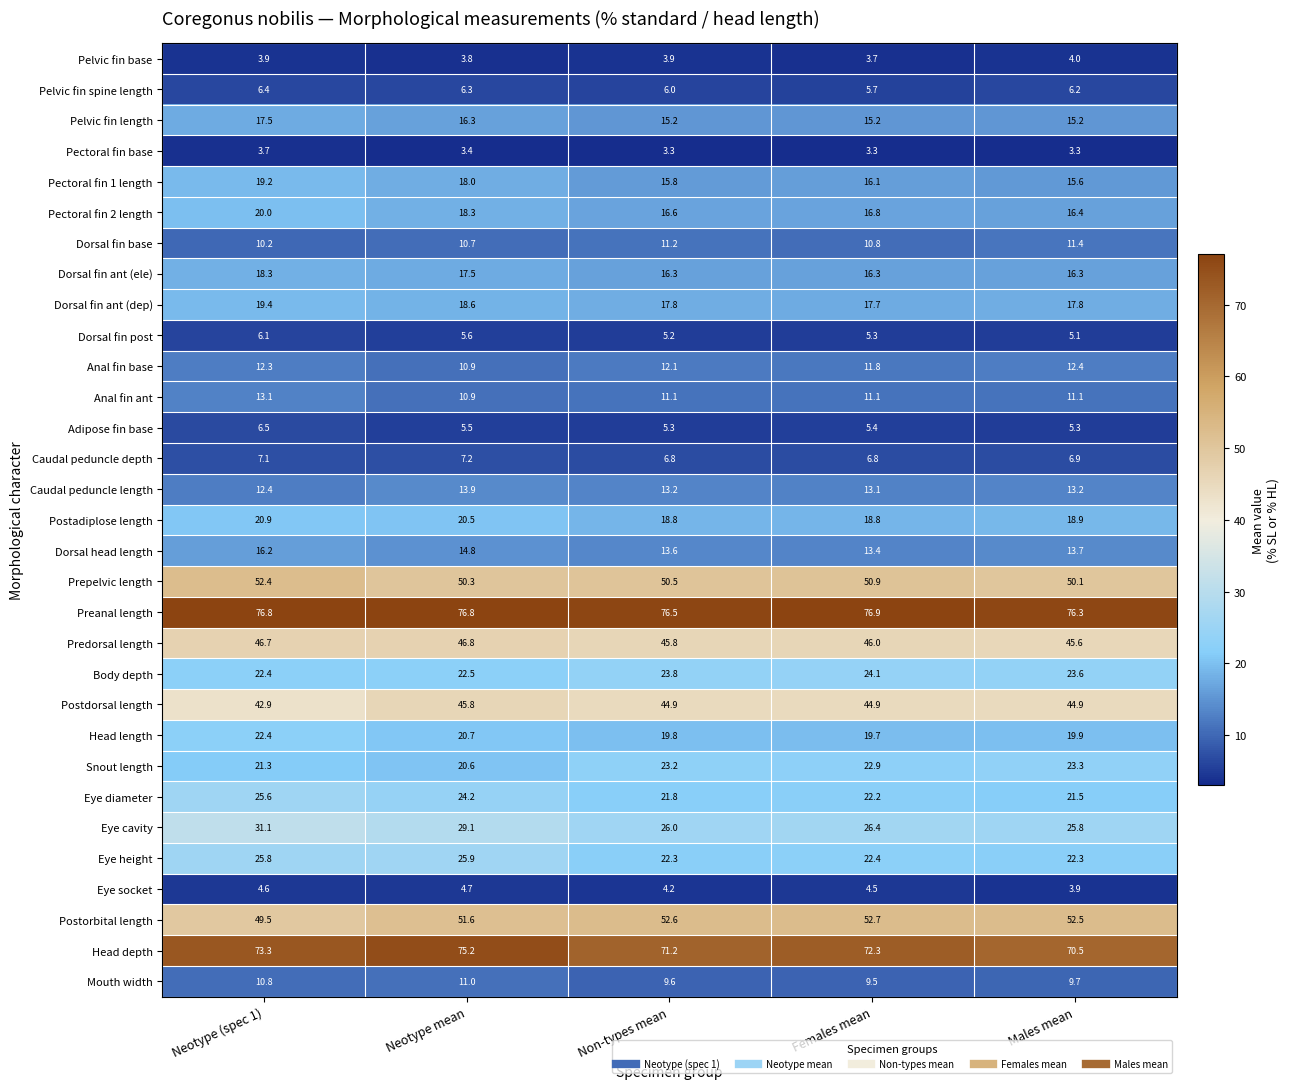

Rank the series by their maximum value, from lowest to highest.

Pectoral fin base, Pelvic fin base, Eye socket, Dorsal fin post, Pelvic fin spine length, Adipose fin base, Caudal peduncle depth, Mouth width, Dorsal fin base, Anal fin base, Anal fin ant, Caudal peduncle length, Dorsal head length, Pelvic fin length, Dorsal fin ant (ele), Pectoral fin 1 length, Dorsal fin ant (dep), Pectoral fin 2 length, Postadiplose length, Head length, Snout length, Body depth, Eye diameter, Eye height, Eye cavity, Postdorsal length, Predorsal length, Prepelvic length, Postorbital length, Head depth, Preanal length